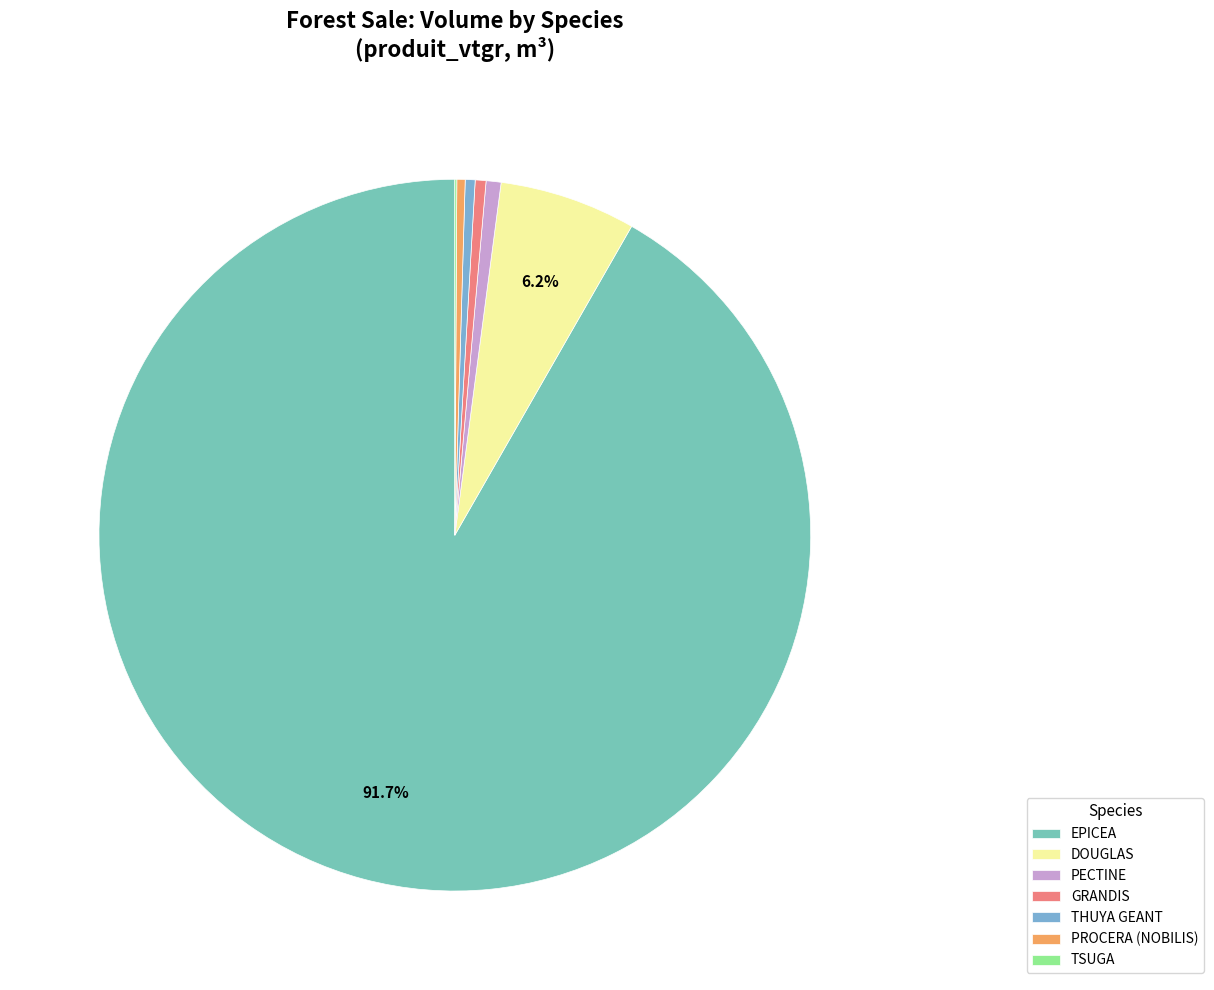

The GRANDIS slice represents 0% of the pie. True or false?

True